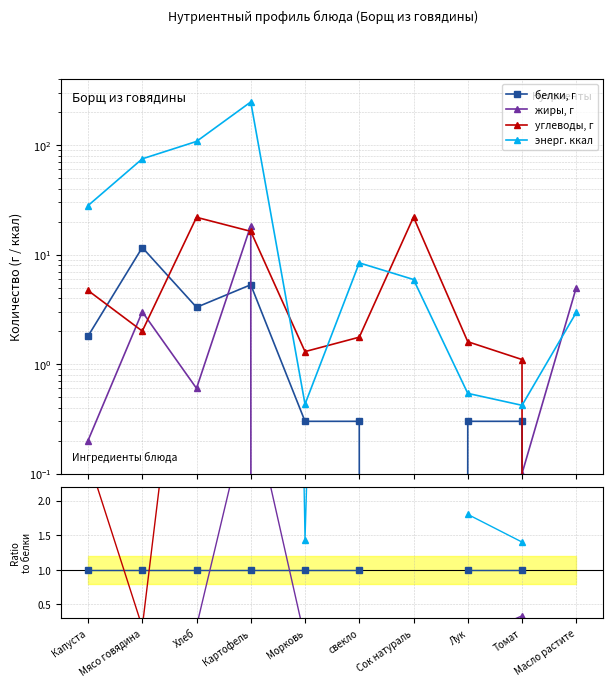

At which category does the chart reach its minimum across all series?

Морковь